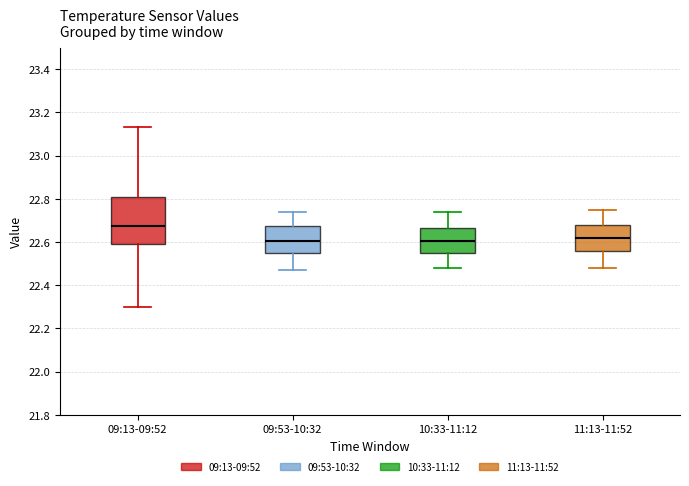

Comparing the boxes themselves (not the whiskers), which one is the tallest?

09:13-09:52